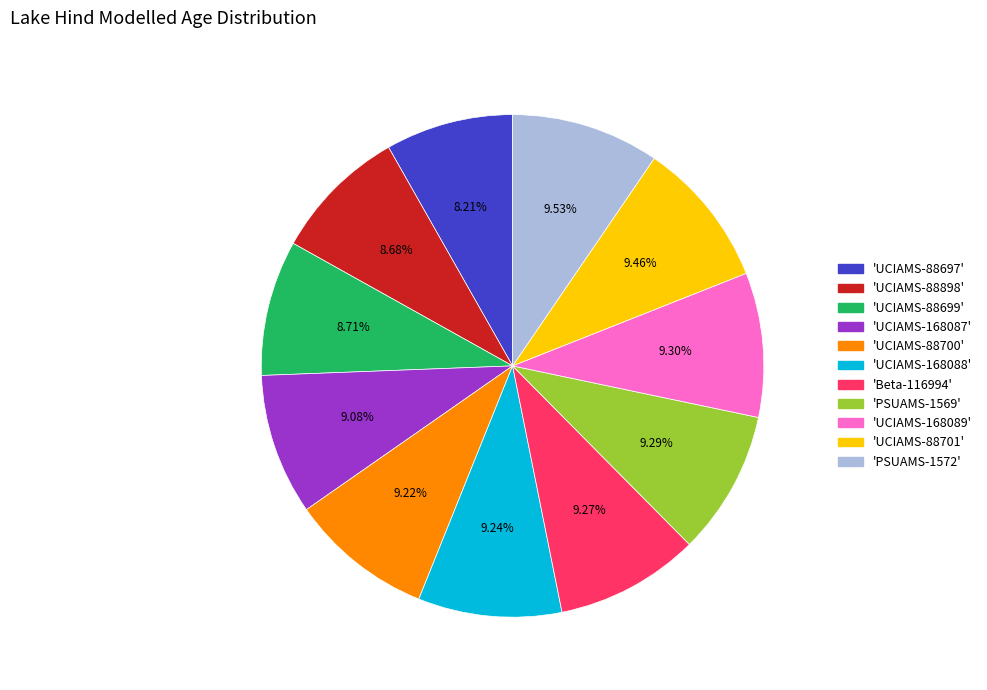

Does any single category account for the majority?

No